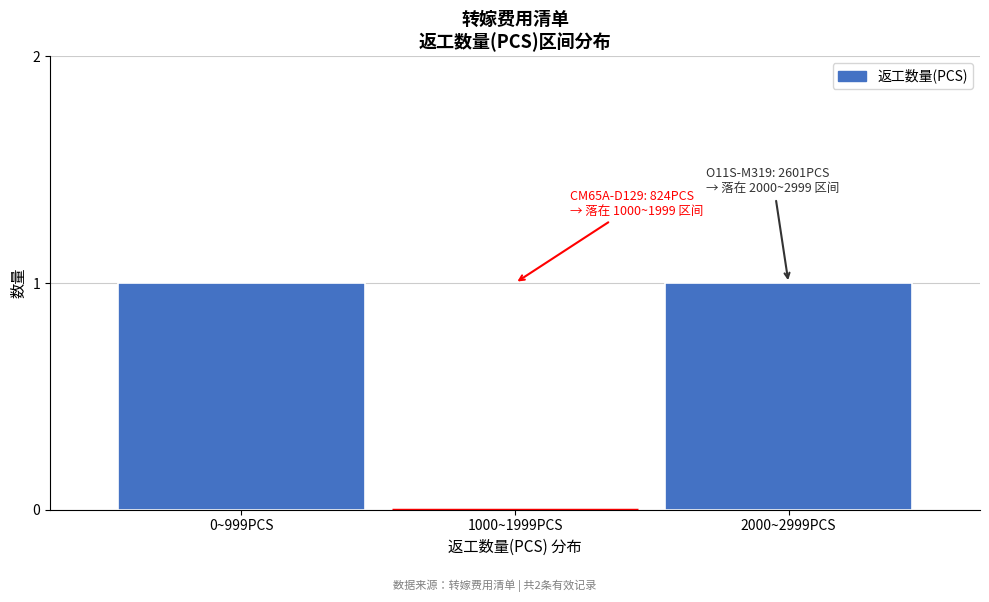

Reading left to right, extract all data points from this chart.

0~999PCS=1	1000~1999PCS=0	2000~2999PCS=1